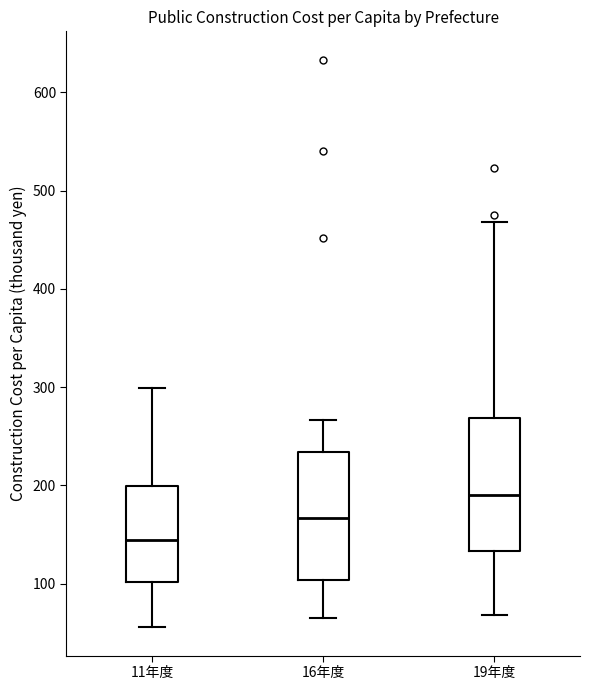

Where does the lower whisker of the box for 16年度 end on the y-axis? The values are not printed on the chart, so give them approximately, as read against the axis.

60